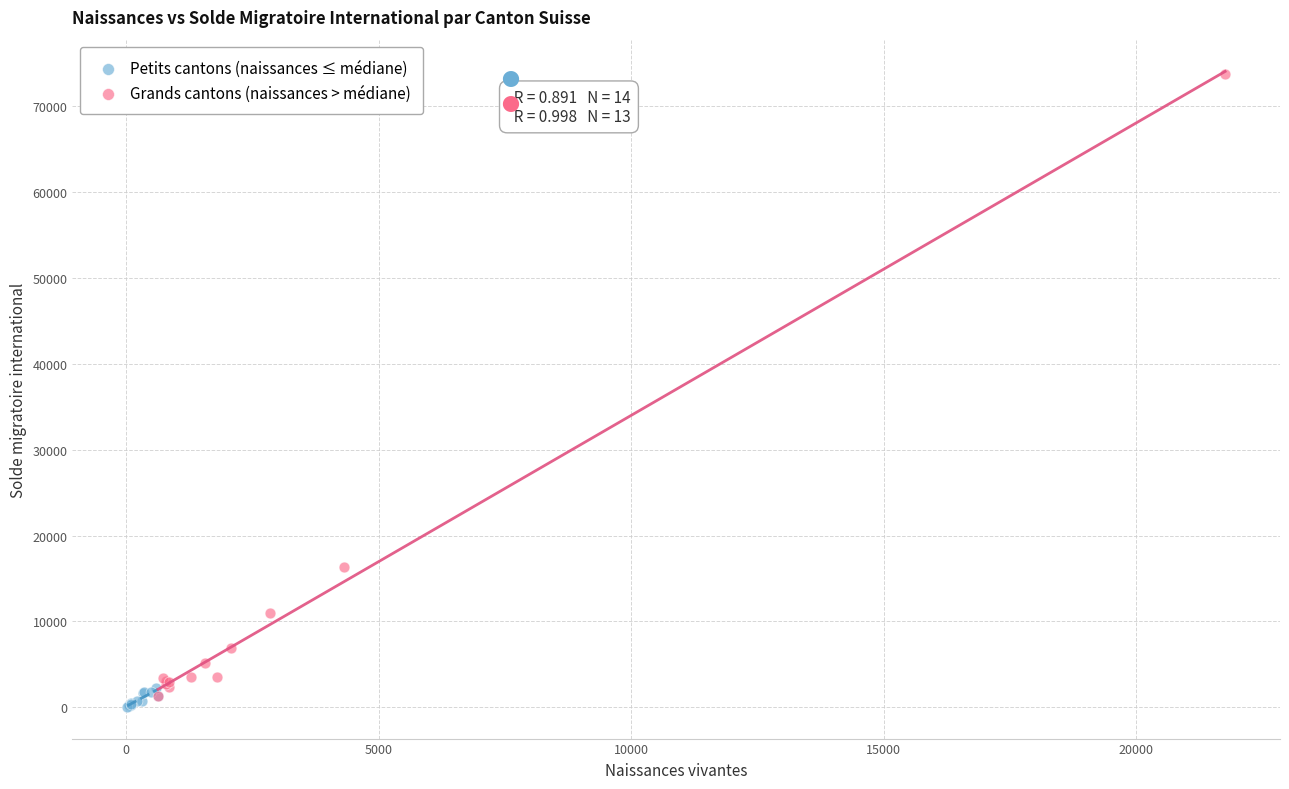

Which series has the widest spread of Y values?

Grands cantons (naissances > médiane)